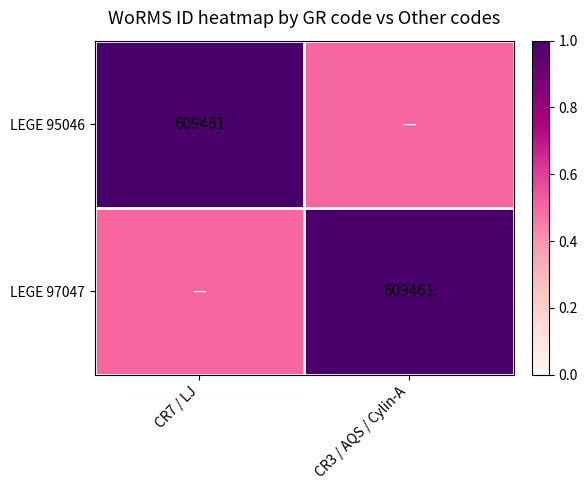

At how many categories does at least one series exceed 0?

2